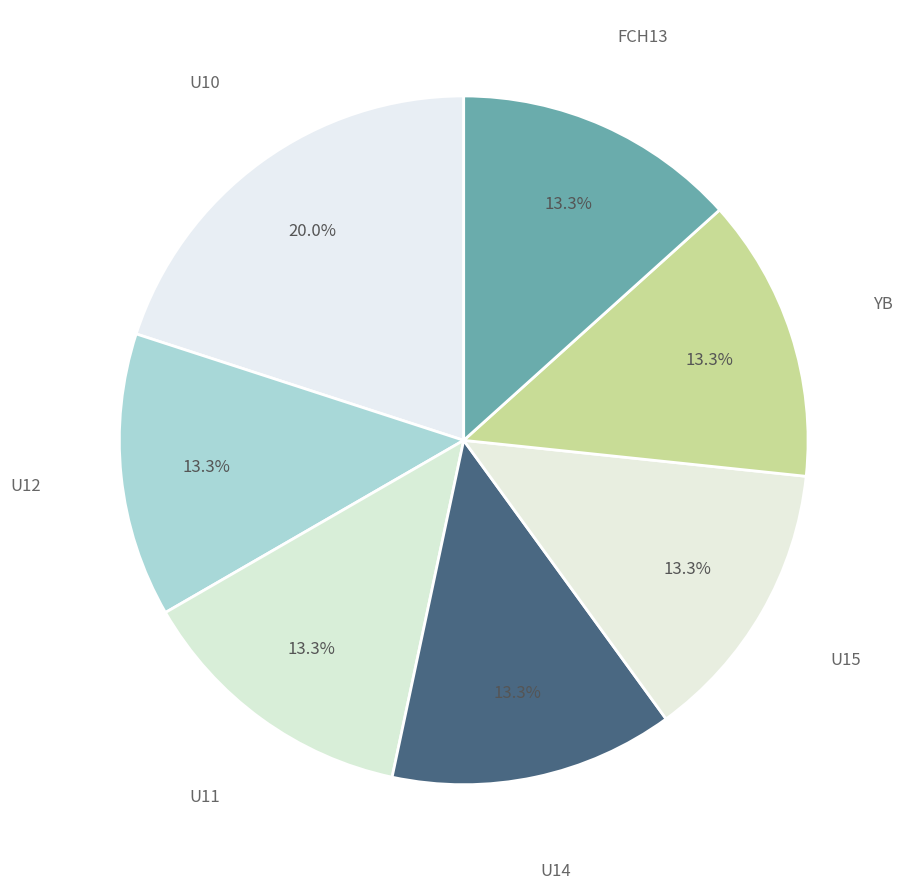

What is the total percentage of FCH13 and YB?

26.7%